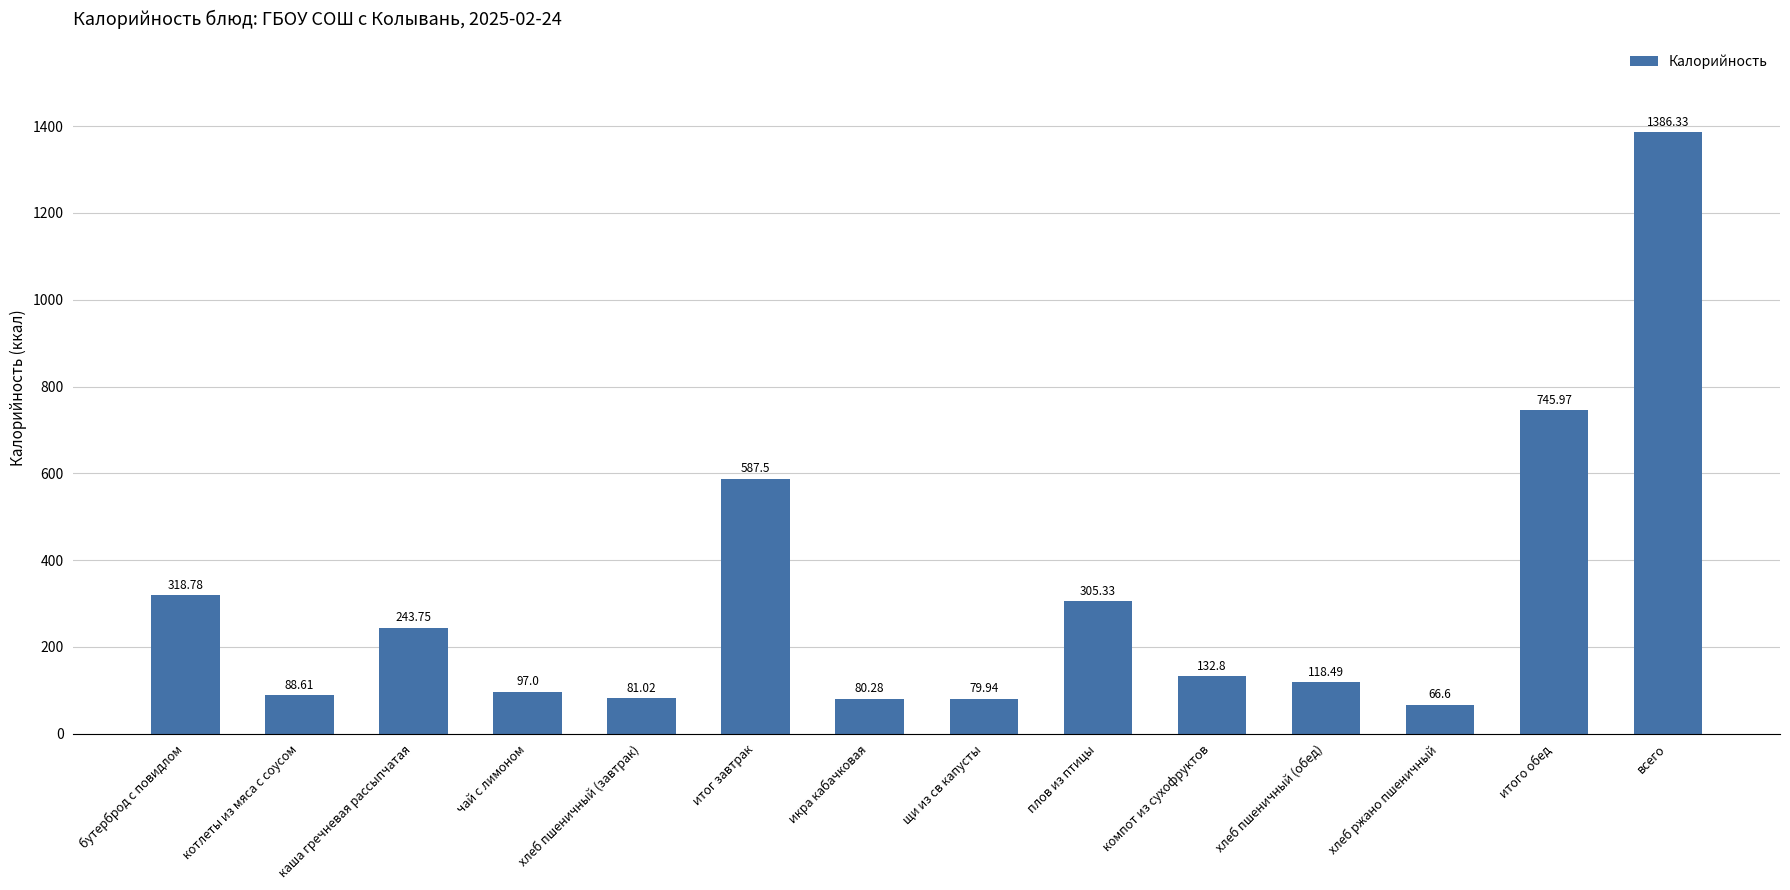

What value does the data have at бутерброд с повидлом?

318.8